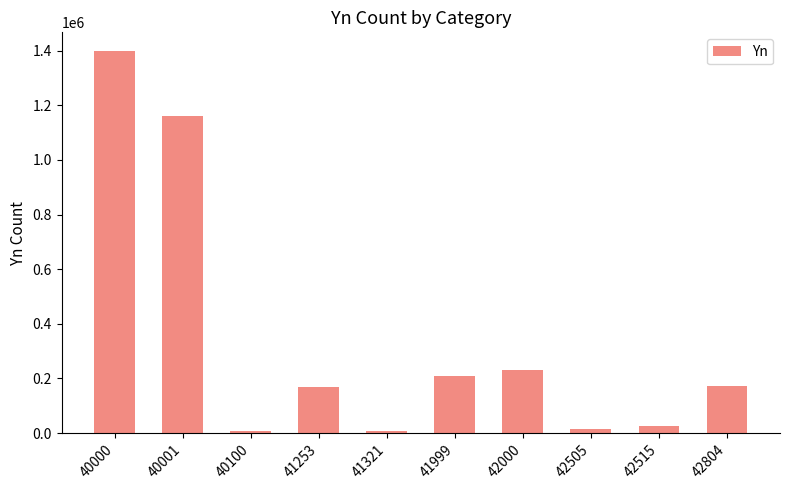

What is the sum of the values at 42505 and 40001?

1177129